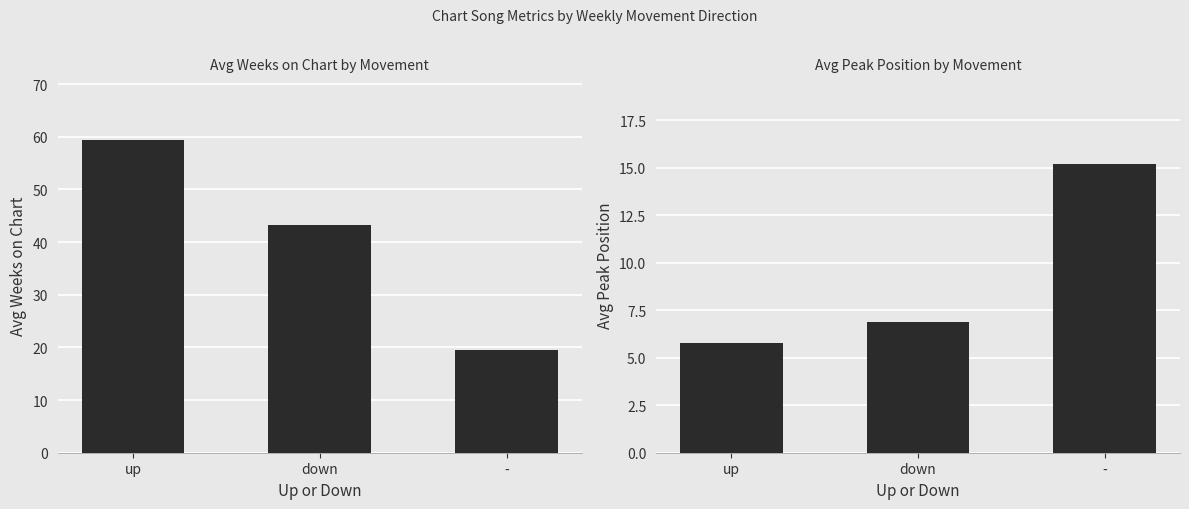

Which series has the largest total across all categories?

Avg Weeks on Chart